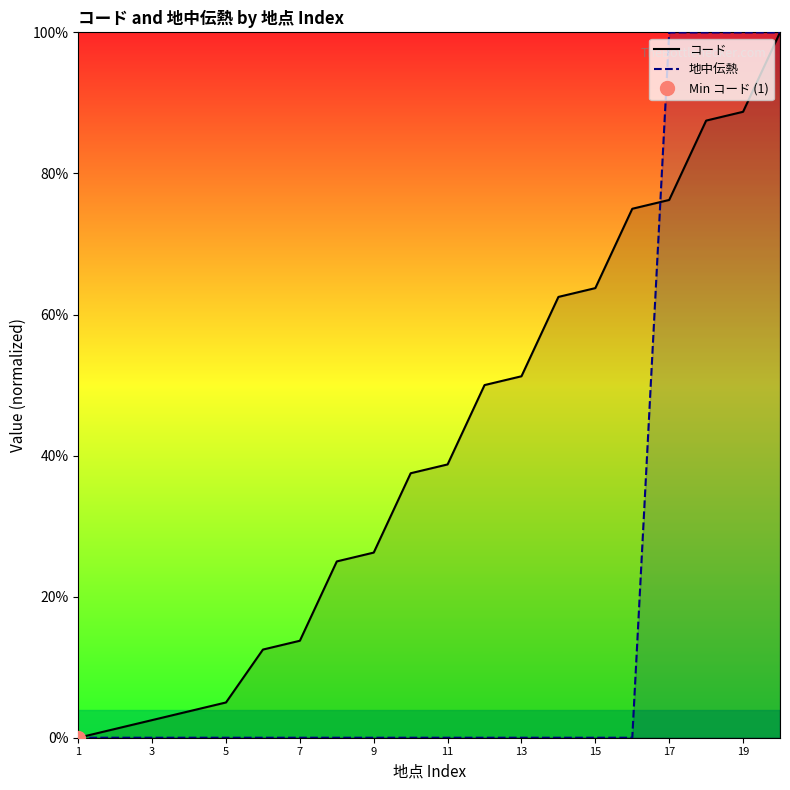

The value of コード at 19 is 88.8. True or false?

True